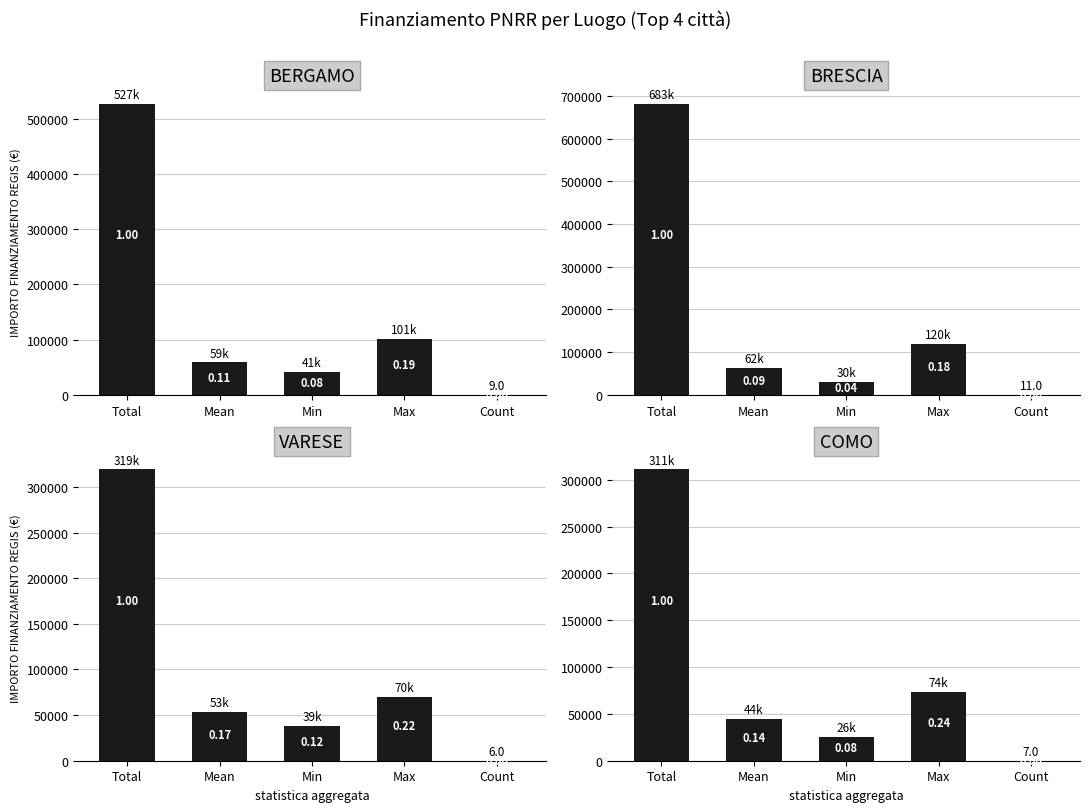

List the labels in order of BERGAMO value, largest first.

Total, Max, Mean, Min, Count